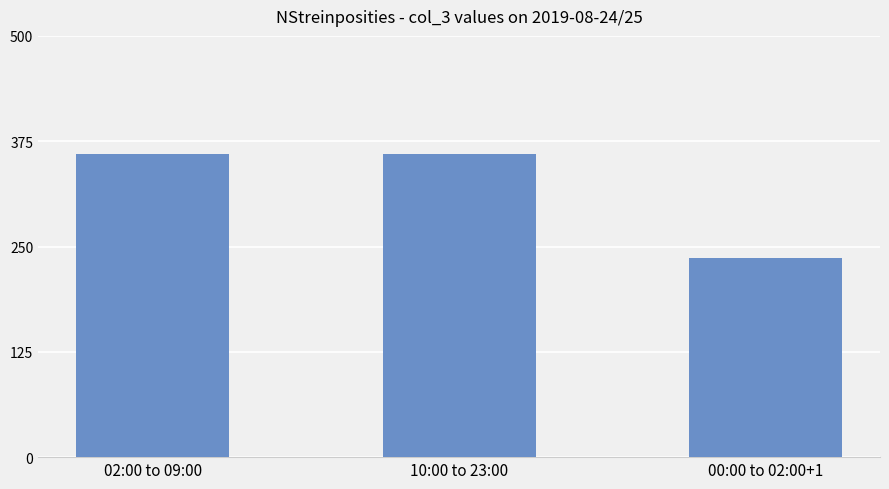

Is it true that the value at 02:00 to 09:00 is 633?

False